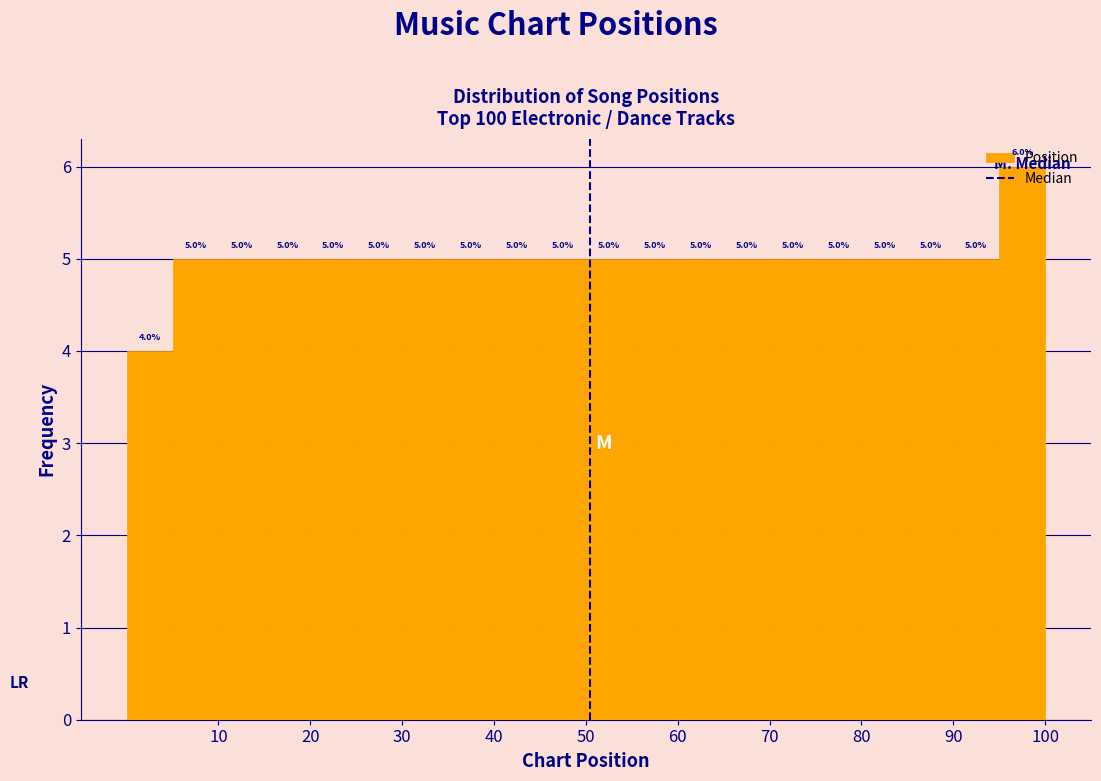

Reading left to right, list every bar in this chart as the range it spans on the x-axis followed by its height.

0 to 5: 4.0
5 to 10: 5.0
10 to 15: 5.0
15 to 20: 5.0
20 to 25: 5.0
25 to 30: 5.0
30 to 35: 5.0
35 to 40: 5.0
40 to 45: 5.0
45 to 50: 5.0
50 to 55: 5.0
55 to 60: 5.0
60 to 65: 5.0
65 to 70: 5.0
70 to 75: 5.0
75 to 80: 5.0
80 to 85: 5.0
85 to 90: 5.0
90 to 95: 5.0
95 to 100: 6.0